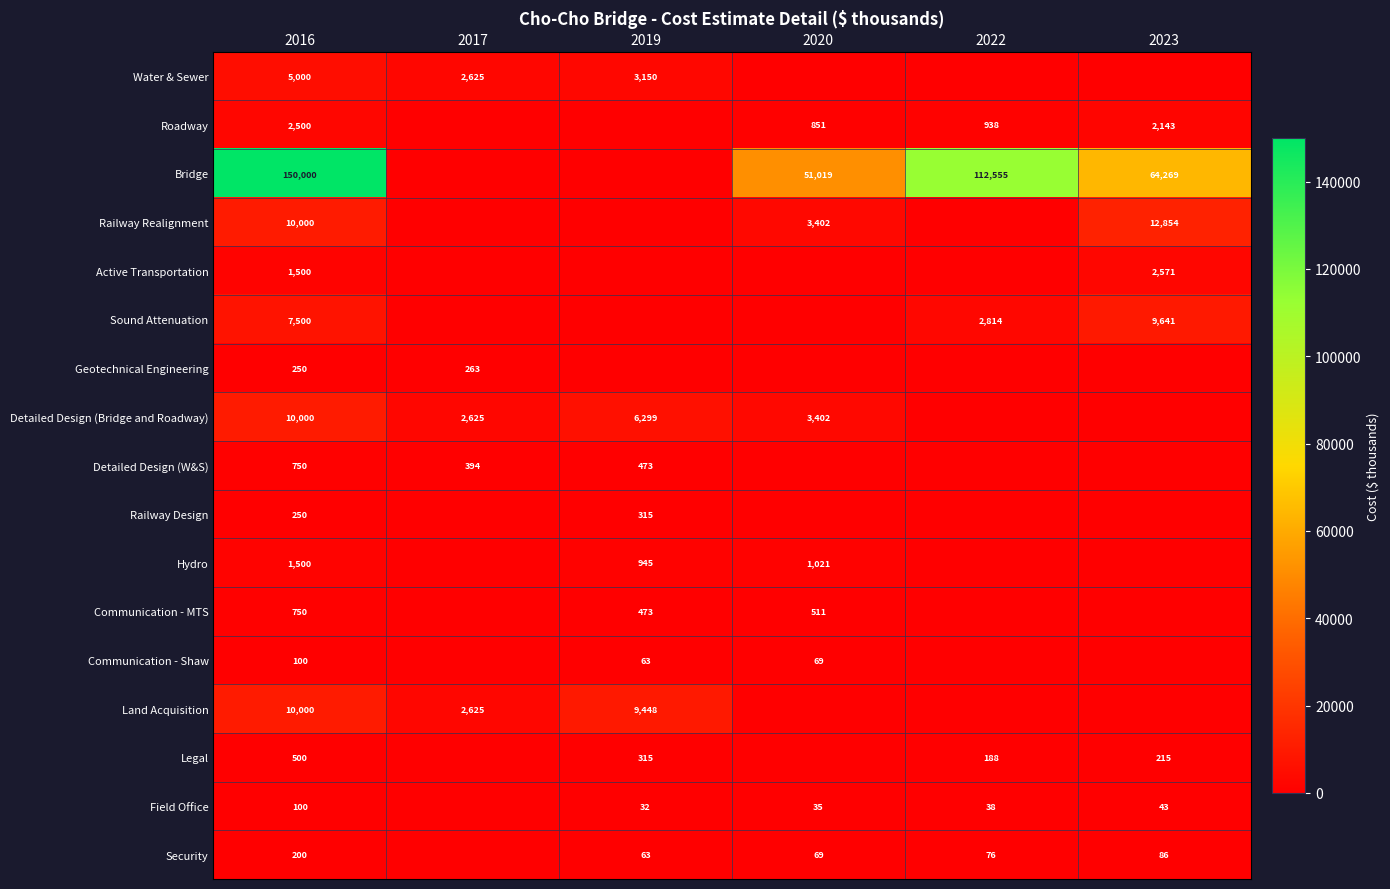

What is the sum of the Bridge values at 2023 and 2016?

214269